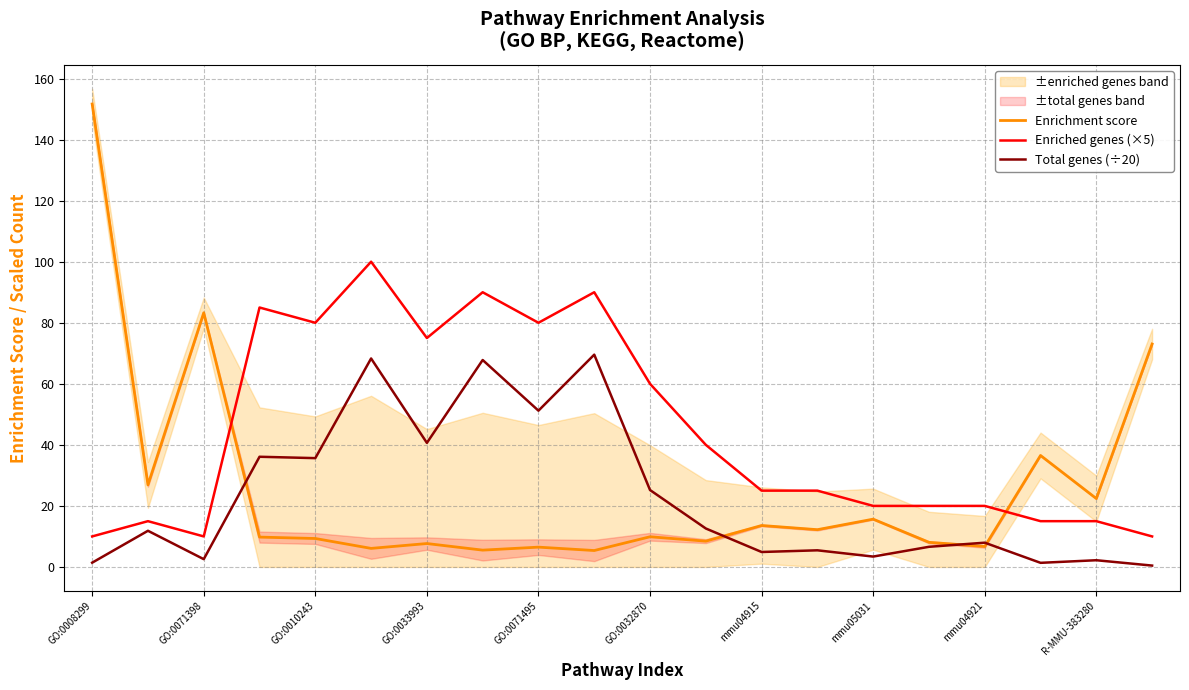

What is the minimum value for Enriched genes (×5)?

10.0